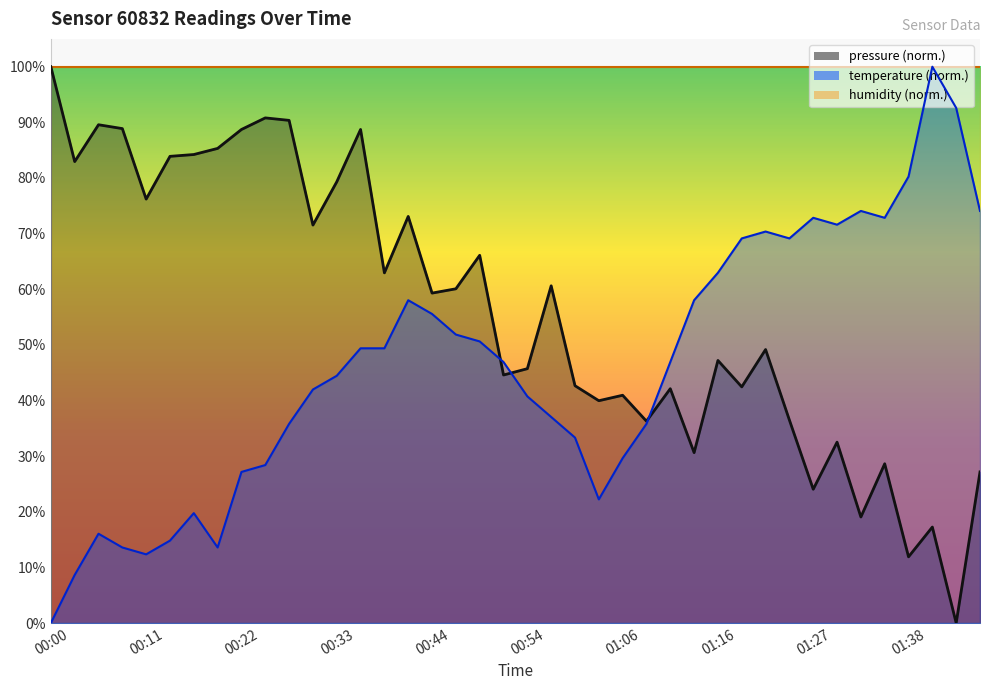

What is the label of the 7th point from the right?

01:30